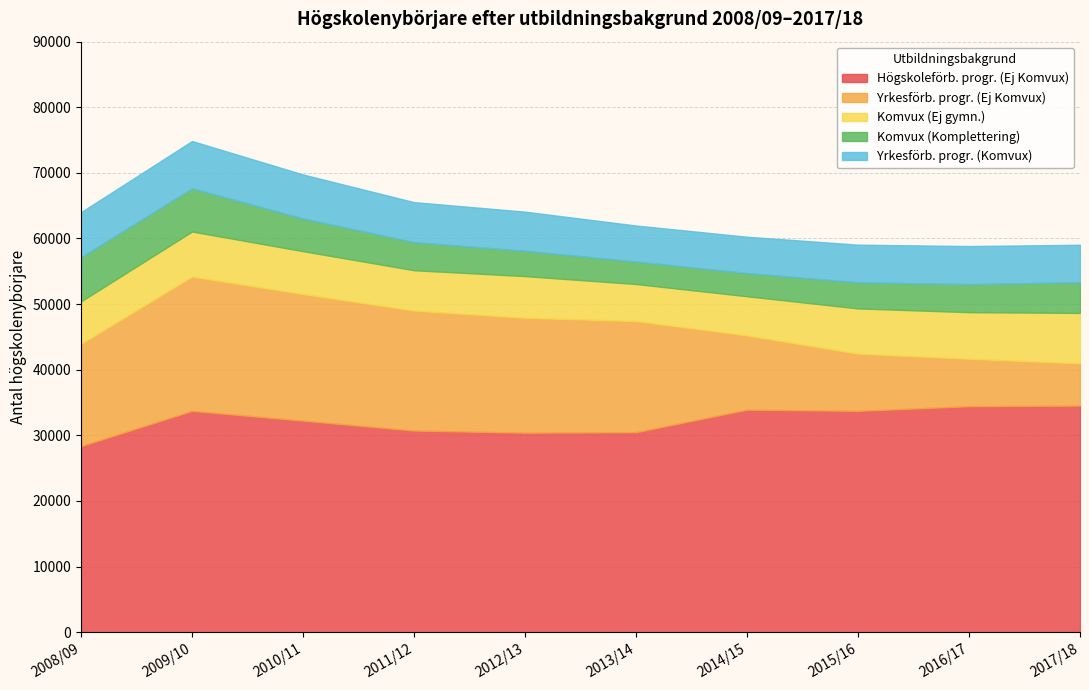

List the series in order of their peak value, highest first.

Högskoleförb. progr. (Ej Komvux), Yrkesförb. progr. (Ej Komvux), Komvux (Ej gymn.), Yrkesförb. progr. (Komvux), Komvux (Komplettering)